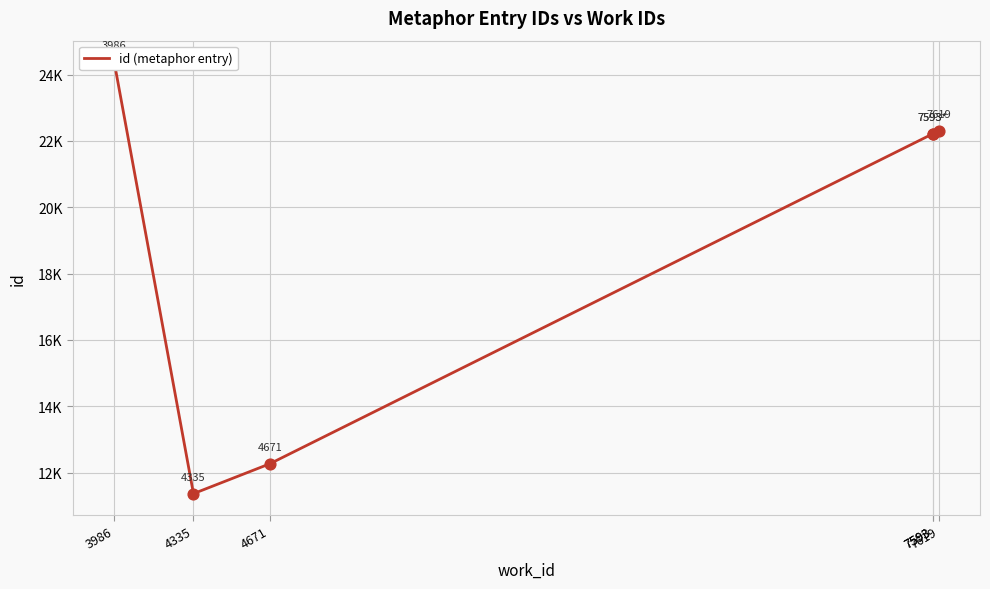

What is the change in value from 3986 to 4671?

-12105